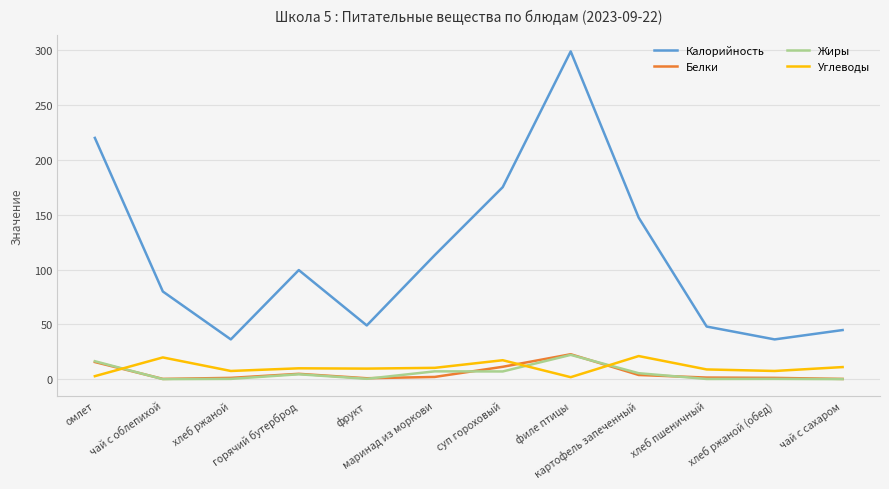

Which series has the widest spread of values?

Калорийность